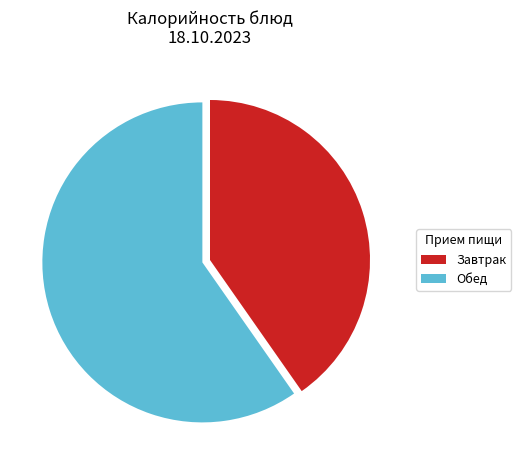

Which category has the biggest portion of the pie?

Обед